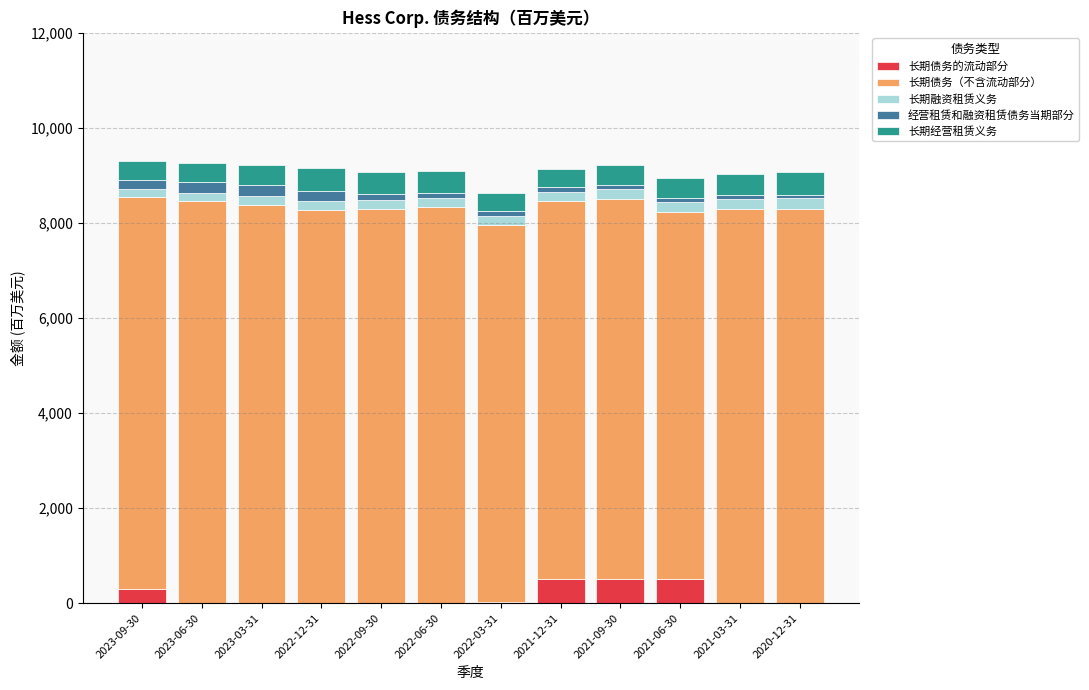

What is the highest value of the 长期债务的流动部分 series?

517